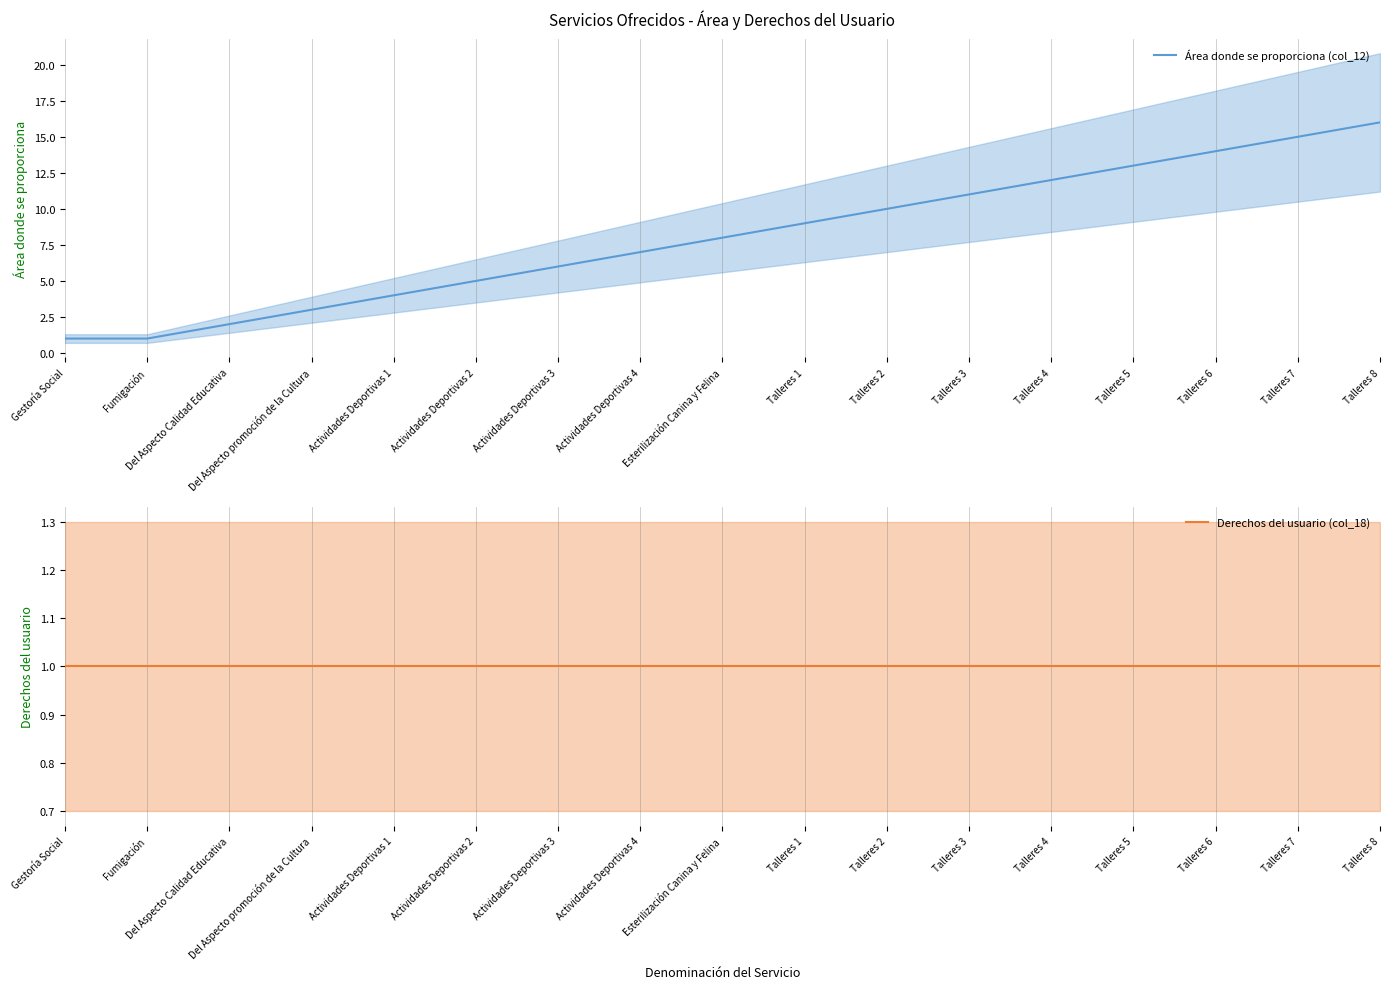

What is the difference between the maximum and minimum values in the Área donde se proporciona (col_12) series?

15